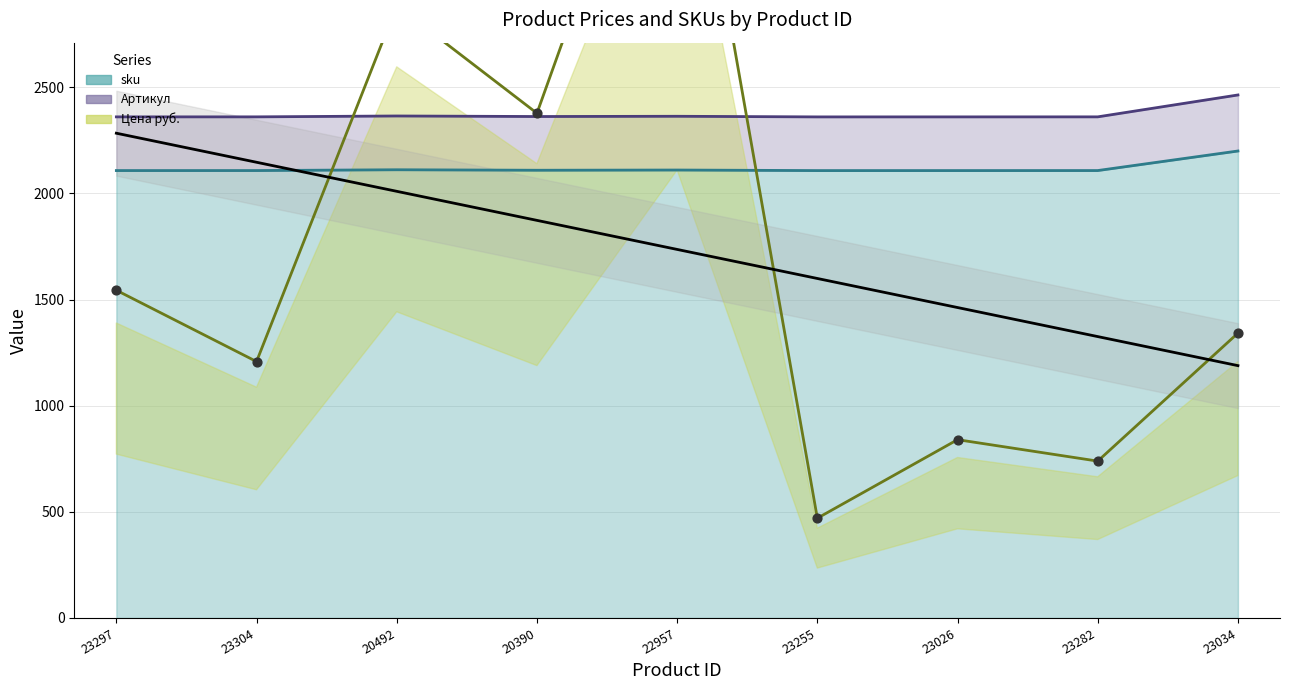

At which category is the sum across all series the highest?

22957